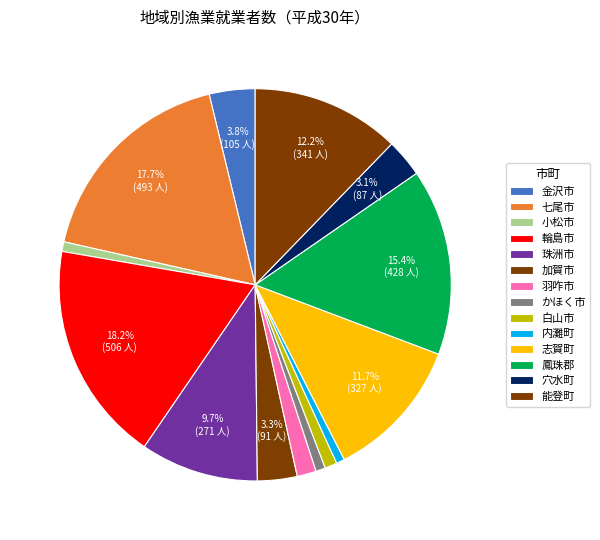

How many slices are in this pie chart?

14